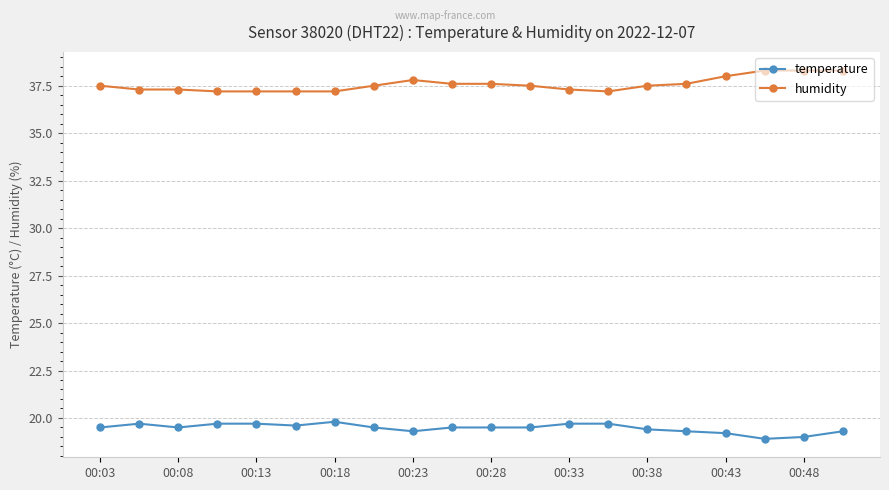

What is the highest value of the temperature series?

19.8